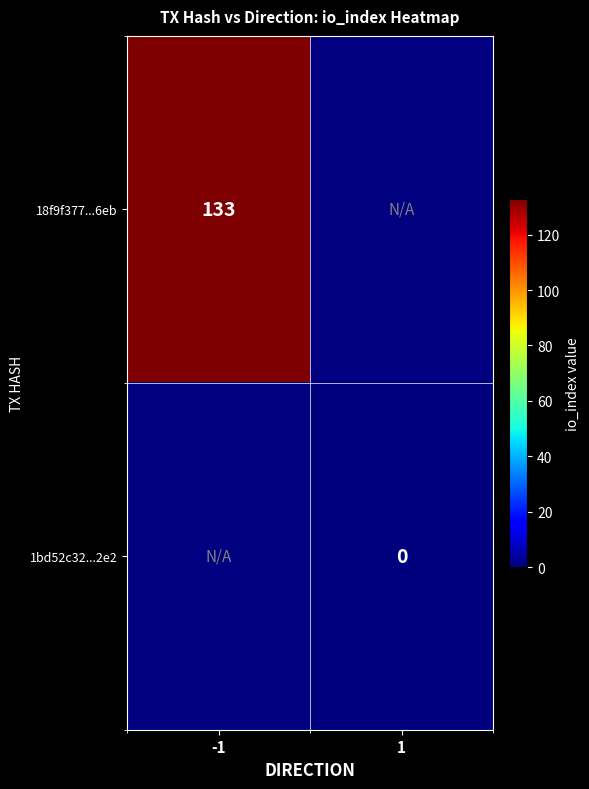

The 18f9f377...6eb series shows 26.7 at -1. True or false?

False